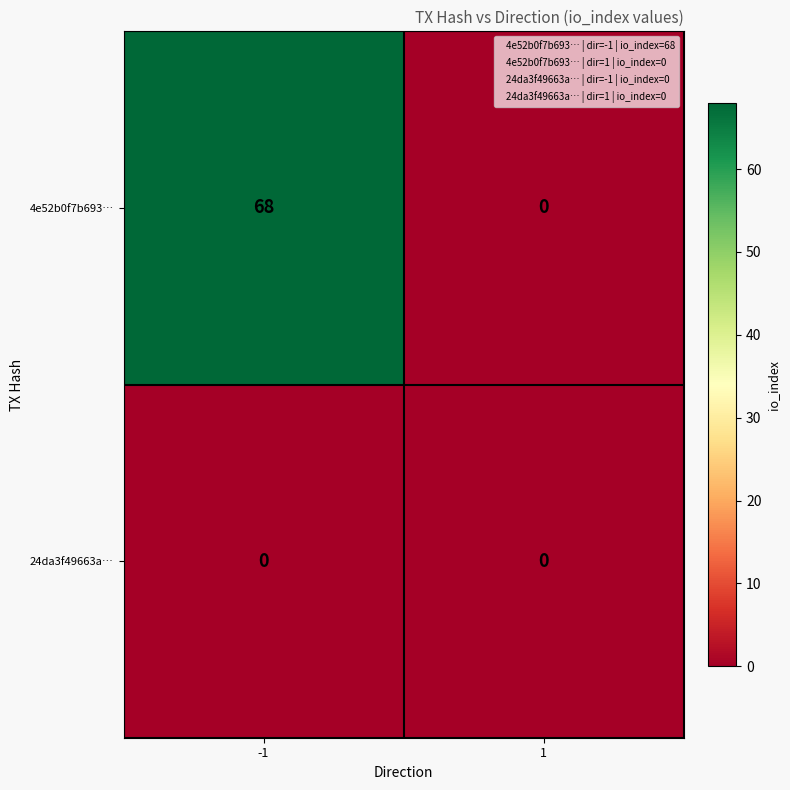

List the series in order of their overall mean, highest first.

4e52b0f7b693…, 24da3f49663a…